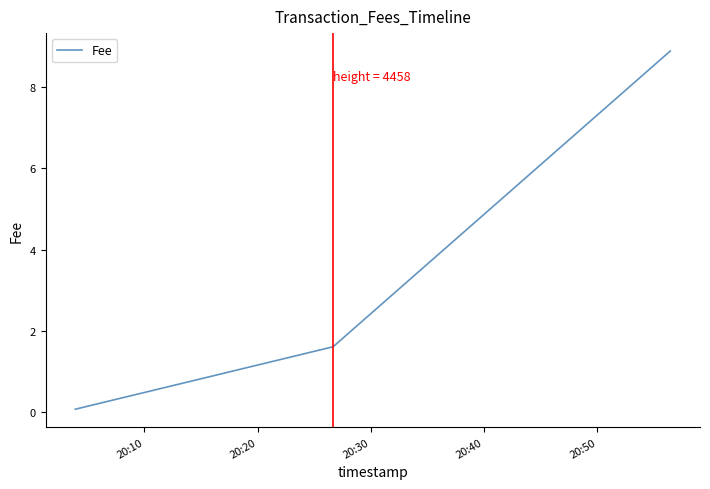

Is this an area chart (filled region under the line)?

No